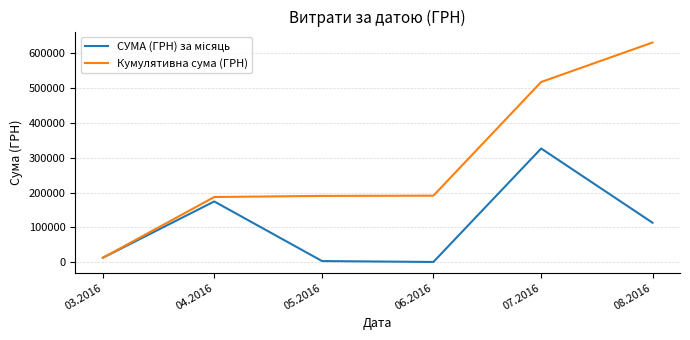

Which series has the largest total across all categories?

Кумулятивна сума (ГРН)